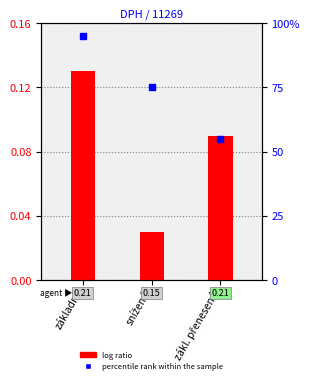

At how many categories does at least one series exceed 0?

3